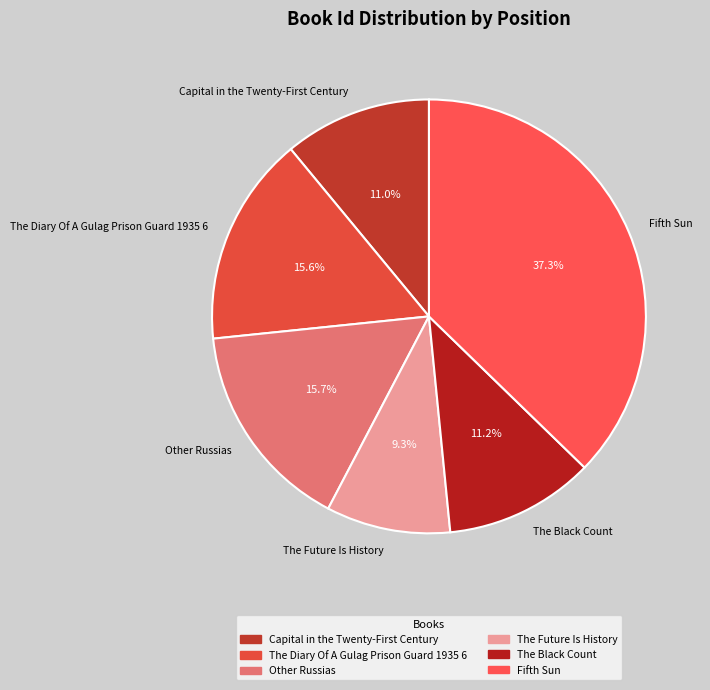

Which category has the smallest portion of the pie?

The Future Is History